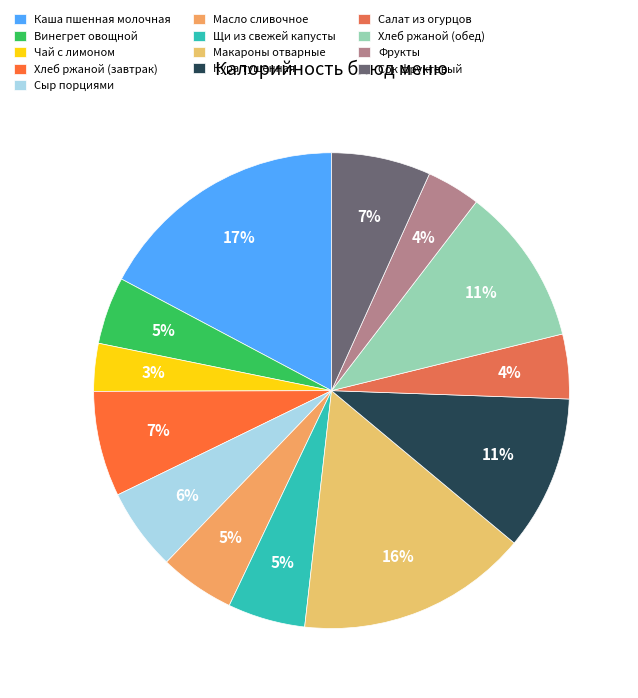

To the nearest percent, what is the difference between the largest and smallest slice percentages?

14%